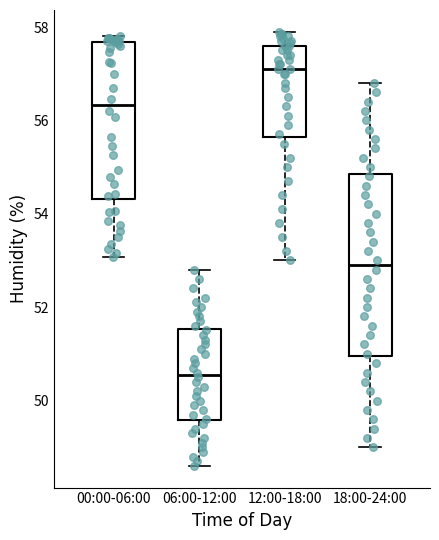

Reading left to right, transcribe this box plot: for each box, give where its median line is, the range the box spans, and where its two whiskers end, as read against the y-axis. The values are not printed on the chart, so give them approximately, as read against the axis.

00:00-06:00: median 56.4, box 54.4 to 57.6, whiskers 53.0 to 57.8
06:00-12:00: median 50.6, box 49.6 to 51.6, whiskers 48.6 to 52.8
12:00-18:00: median 57.2, box 55.6 to 57.6, whiskers 53.0 to 58.0
18:00-24:00: median 53.0, box 51.0 to 54.8, whiskers 49.0 to 56.8